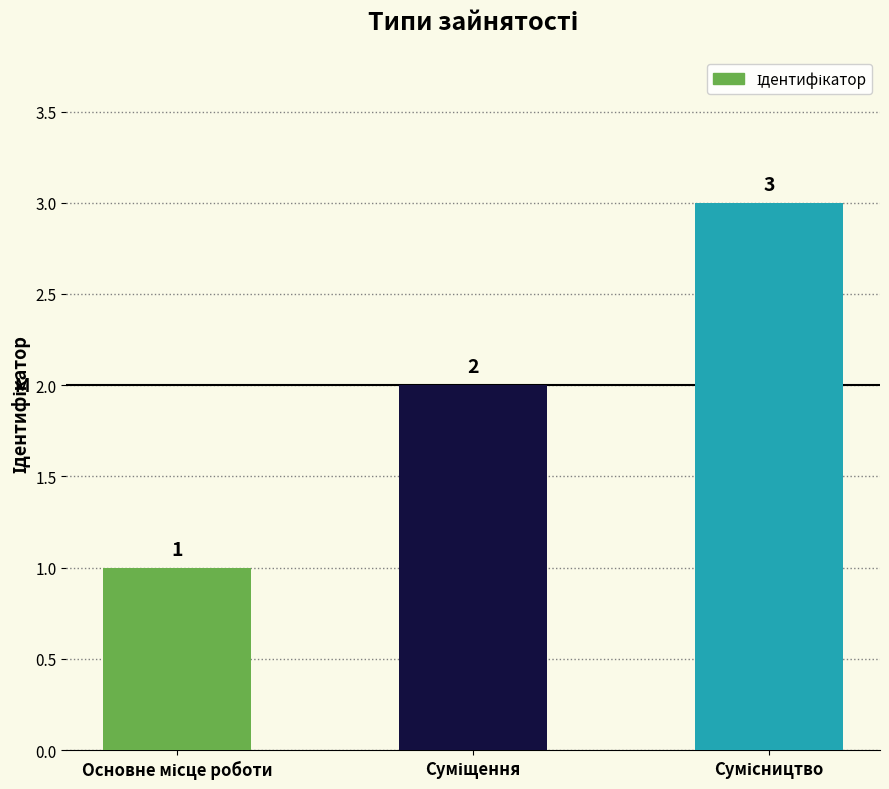

What is the value of the 1st bar from the left?

1